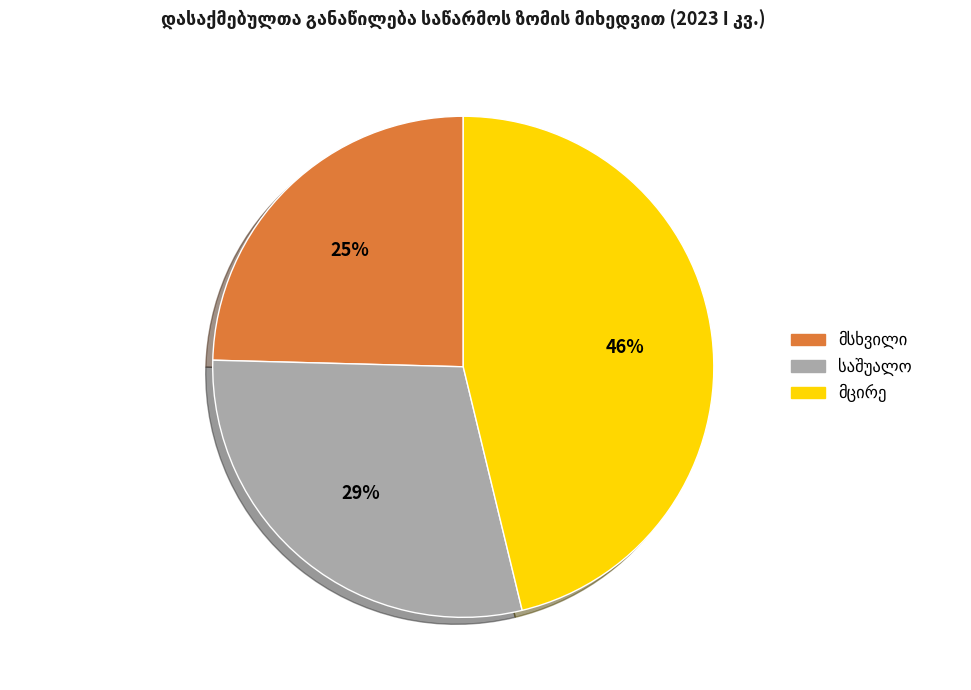

Is there a majority slice in this chart?

No